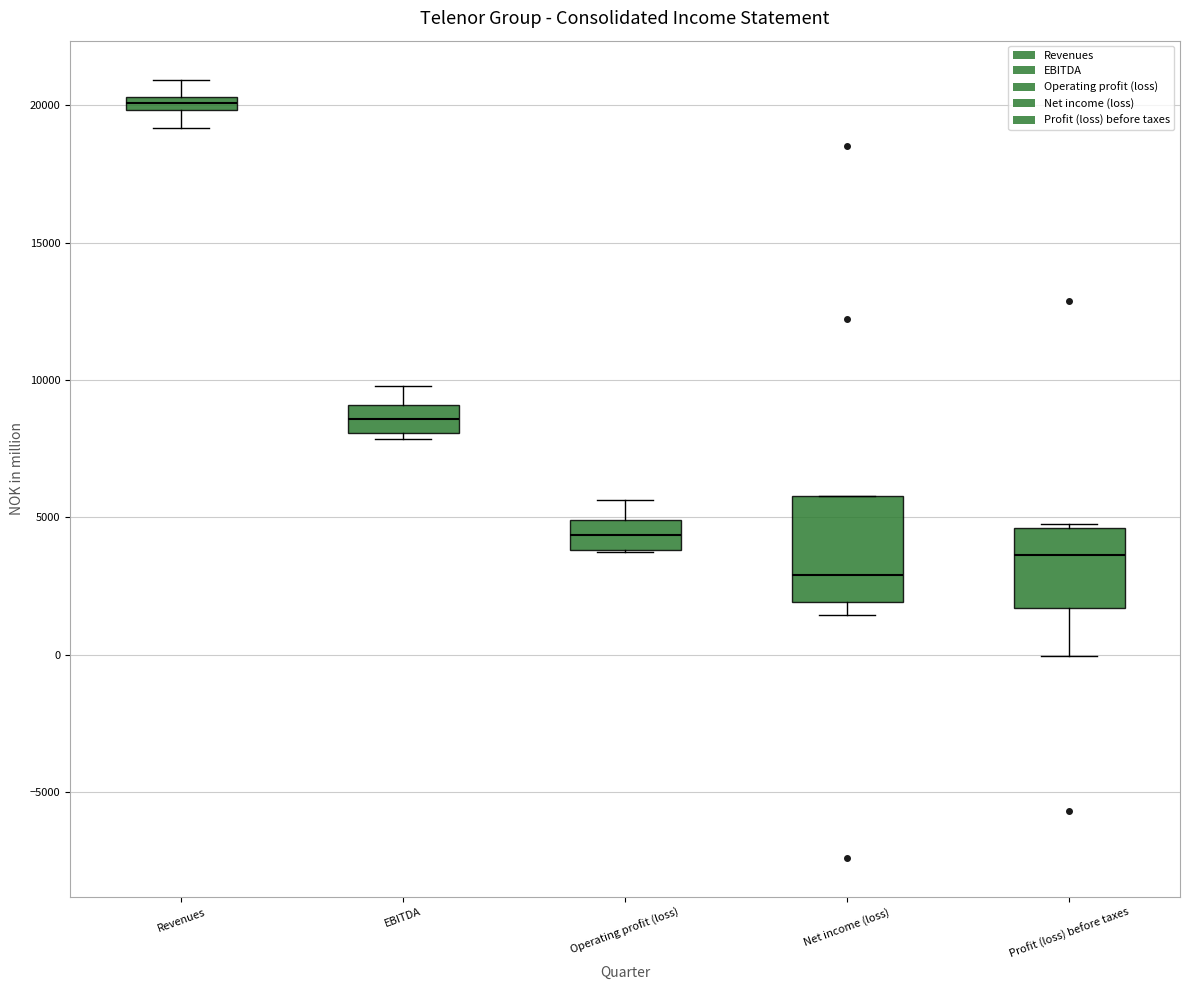

Which box's median line is the lowest?

Net income (loss)